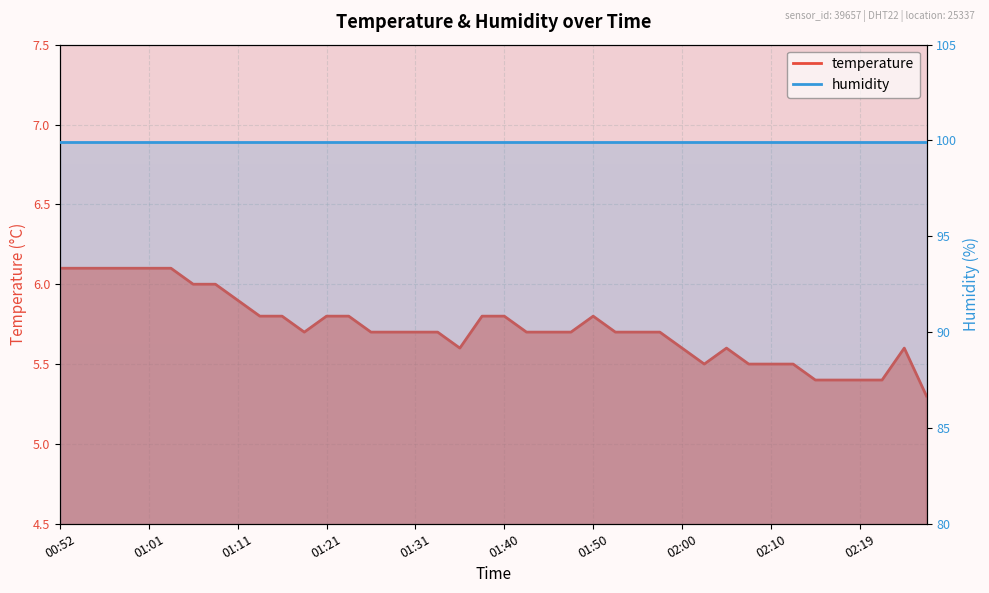

Does the chart display data point markers on the line(s)?

No